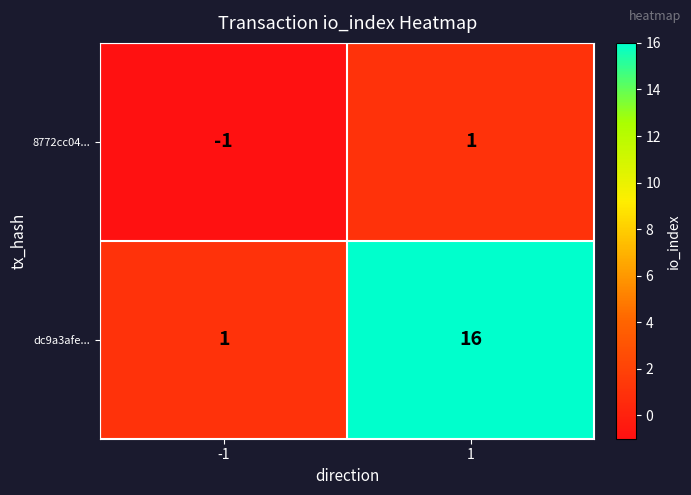

What is the difference between the dc9a3afe... values at 1 and -1?

15